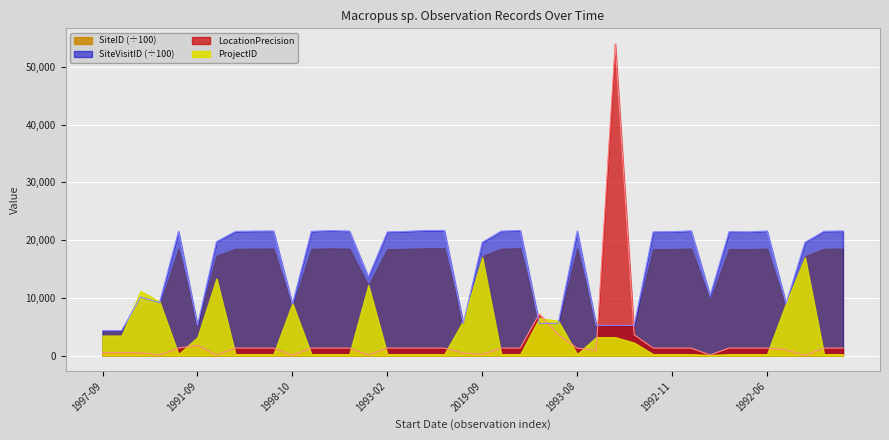

What is the maximum value shown in the chart?

54000.0